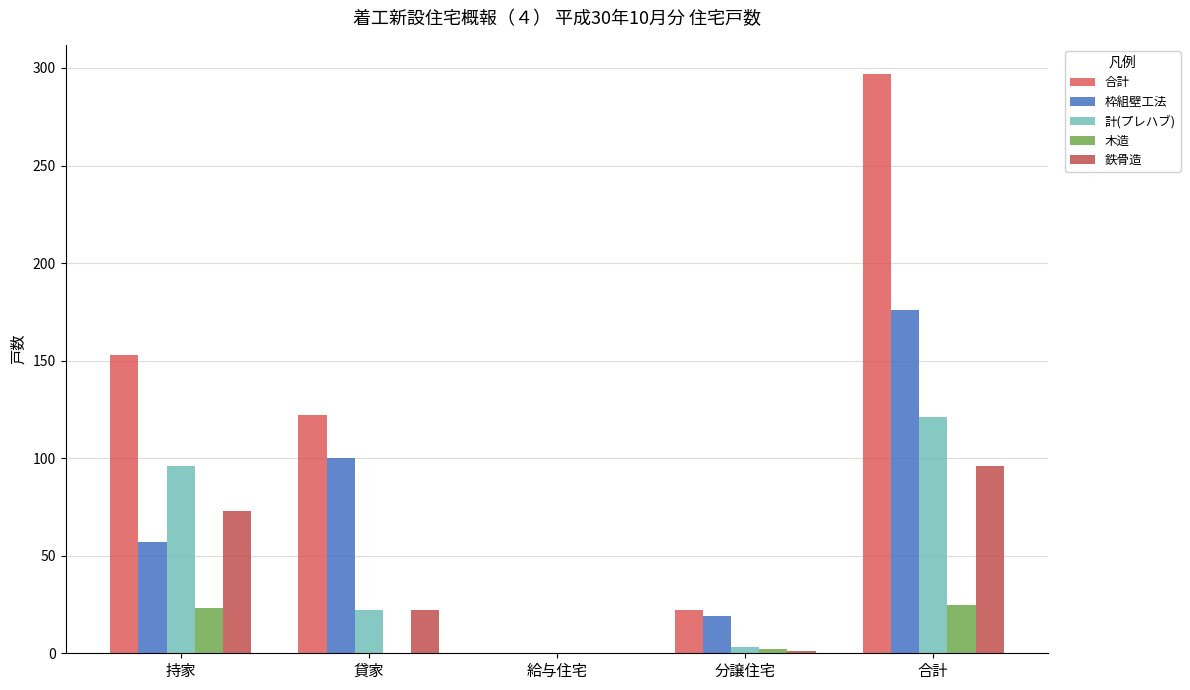

What position from the right is 貸家?

4